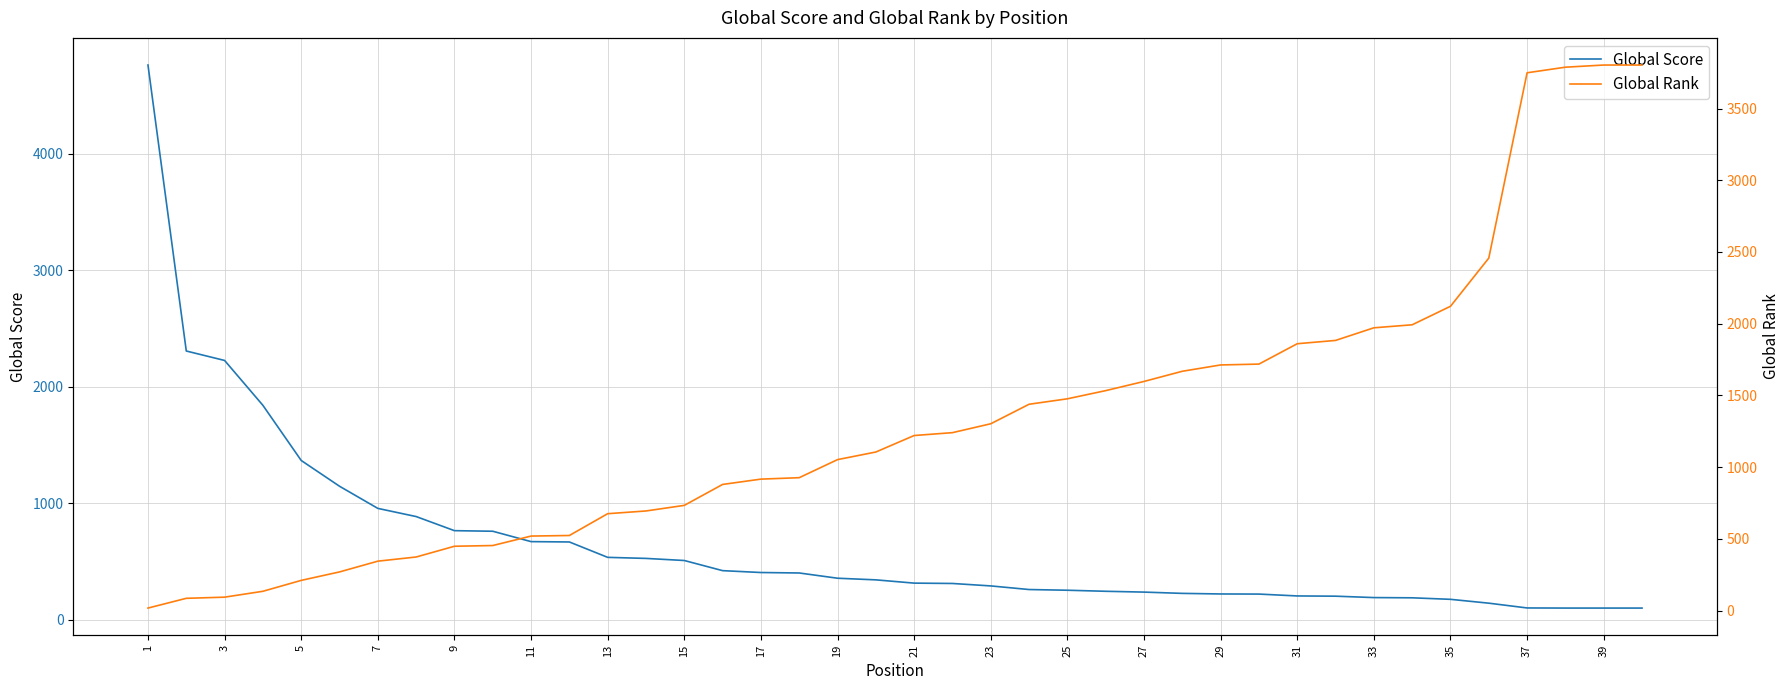

Reading left to right, transcribe all the data shown in this chart.

Global Score: 4760	2307	2226	1841	1368	1147	957	887	766	761	672	669	537	528	510	423	407	403	358	344	316	313	292	261	255	246	239	228	223	222	206	204	192	190	177	144	103	102	102	102
Global Rank: 17	85	93	134	210	269	344	373	448	453	519	523	675	694	733	879	916	926	1052	1105	1220	1240	1302	1438	1476	1533	1597	1668	1712	1718	1860	1883	1971	1992	2121	2457	3749	3788	3803	3803